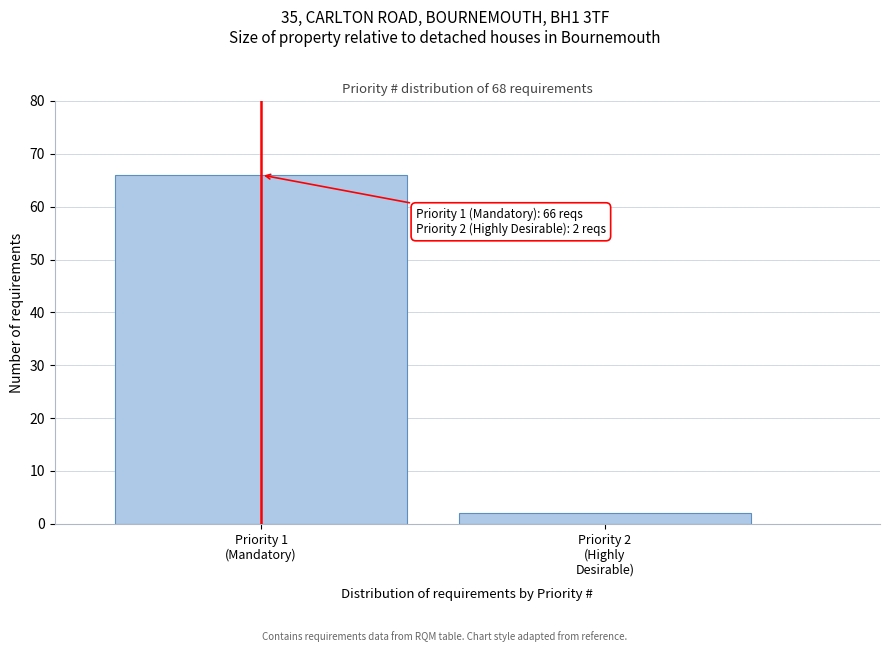

Reading left to right, transcribe all the data shown in this chart.

66	2